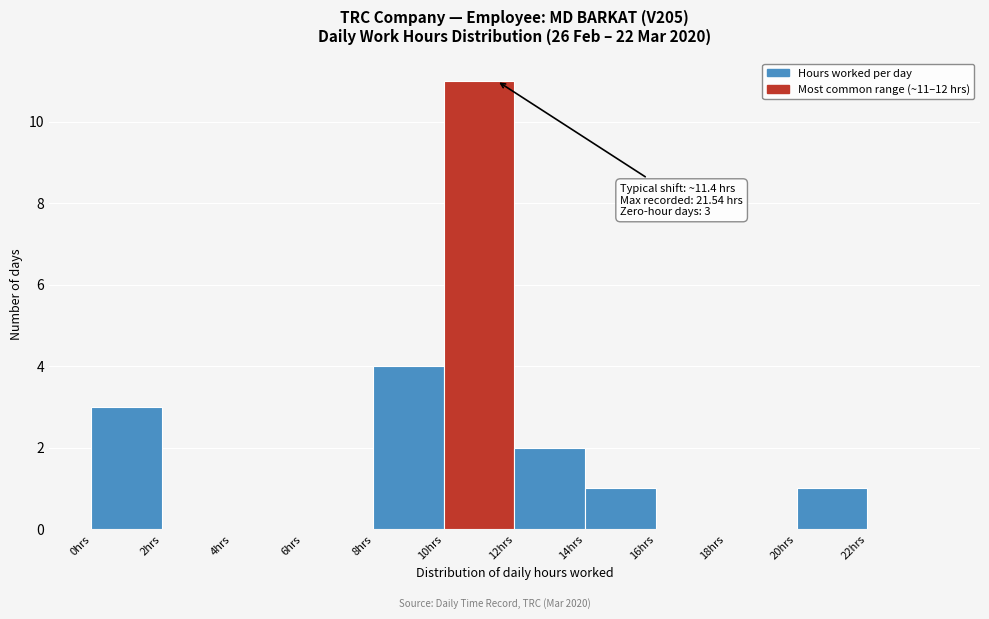

Which range on the x-axis has the tallest bar?

10 to 12